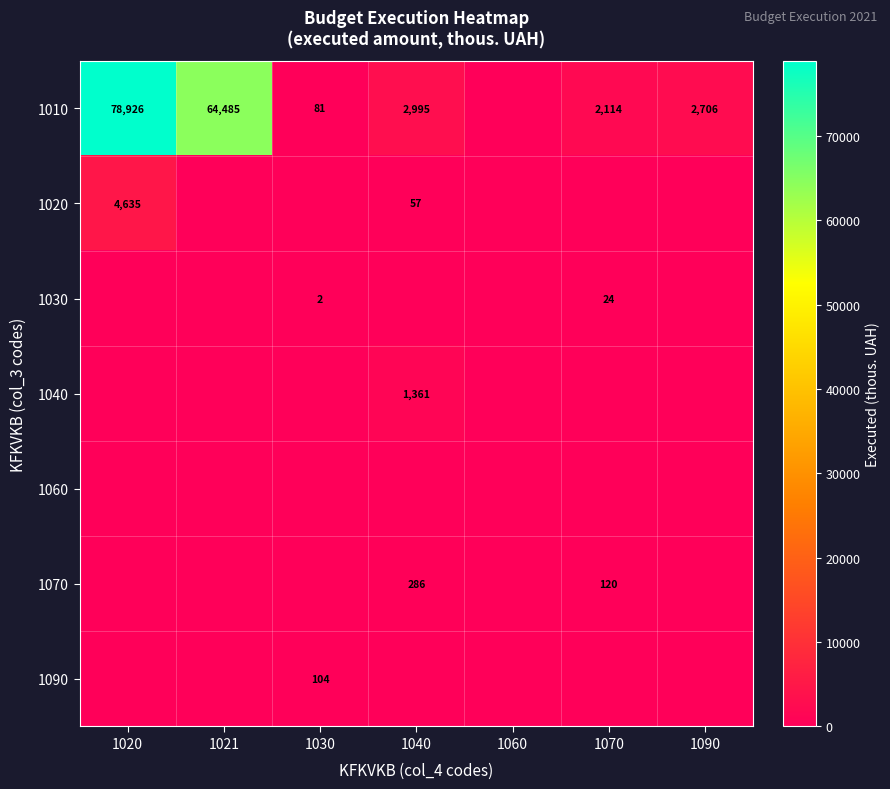

The value of 1010 at 1070 is 750. True or false?

False